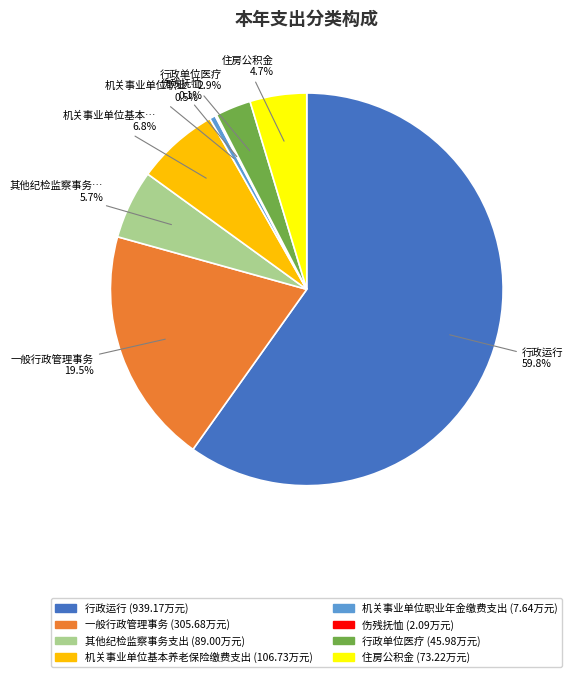

Does any single category account for the majority?

Yes